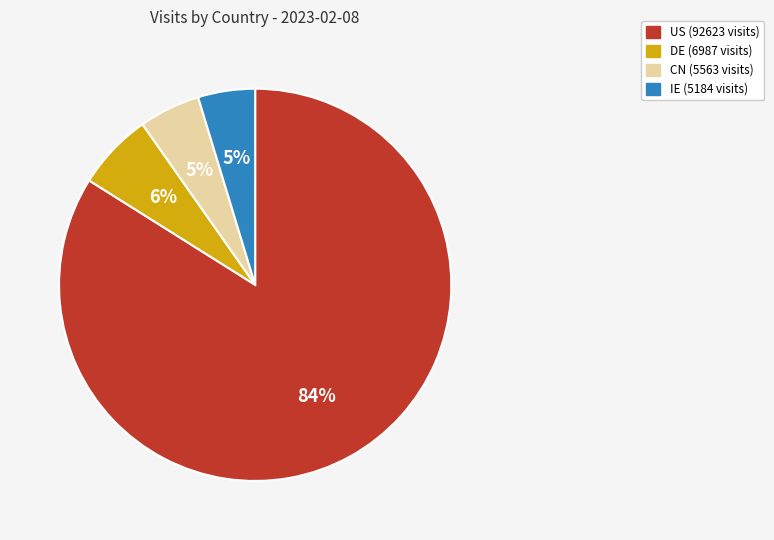

To the nearest percent, what portion does IE represent?

5%